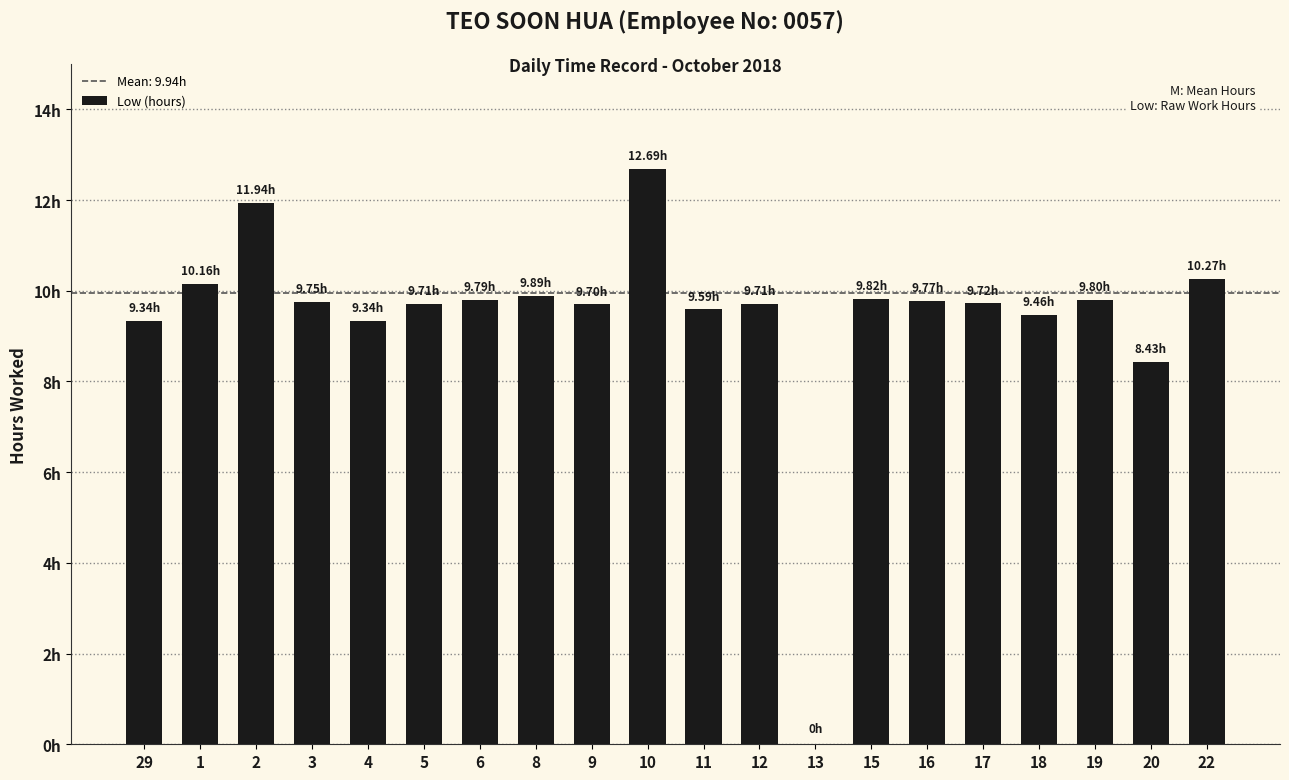

Are the bars horizontal?

No